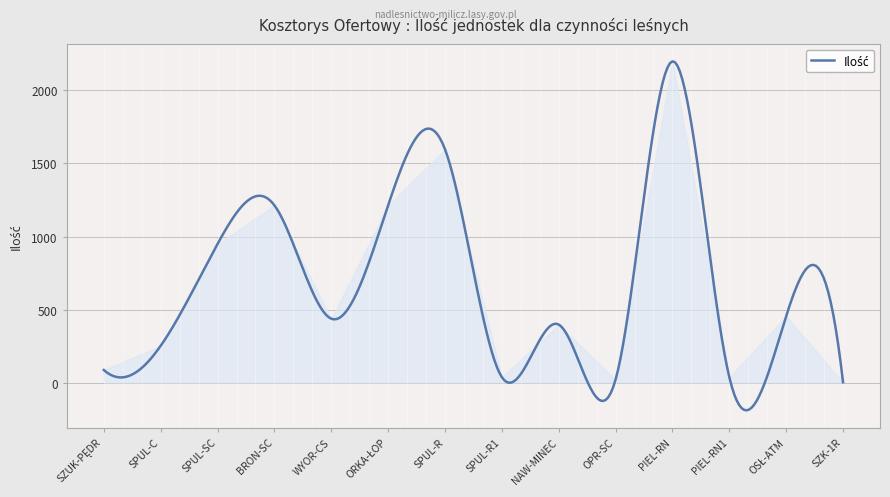

What is the minimum value shown in the chart?

-185.2